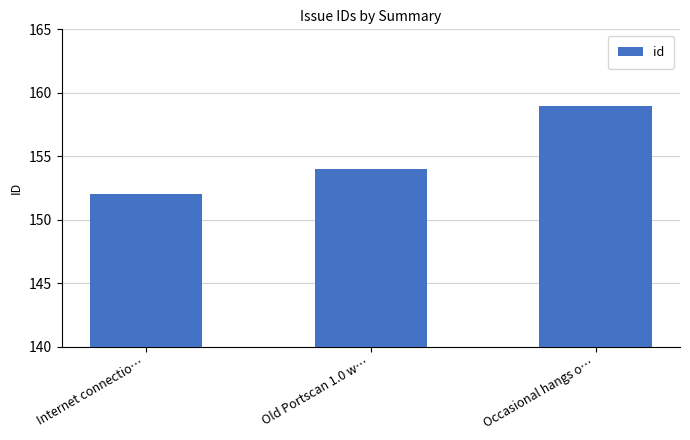

Rank the categories by value from highest to lowest.

Occasional hangs o…, Old Portscan 1.0 w…, Internet connectio…